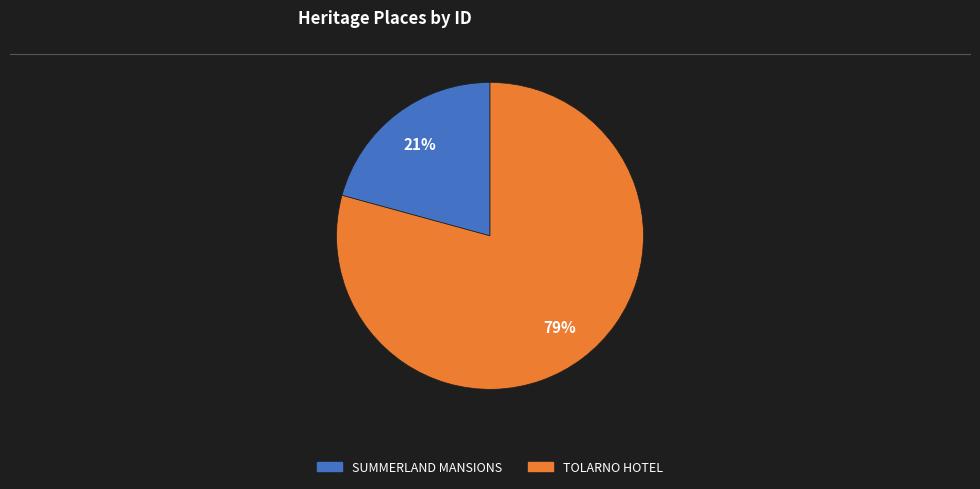

Approximately how many times larger is the value at TOLARNO HOTEL compared to SUMMERLAND MANSIONS?

3.8